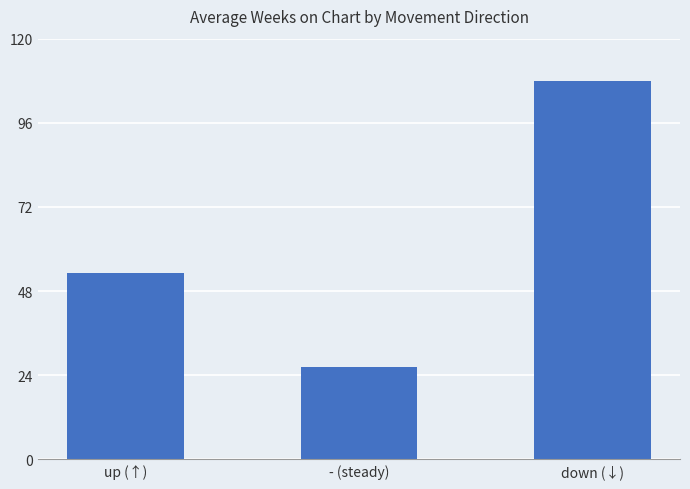

Reading right to left, what are all the values shown in this chart?

107.9	26.2	53.1